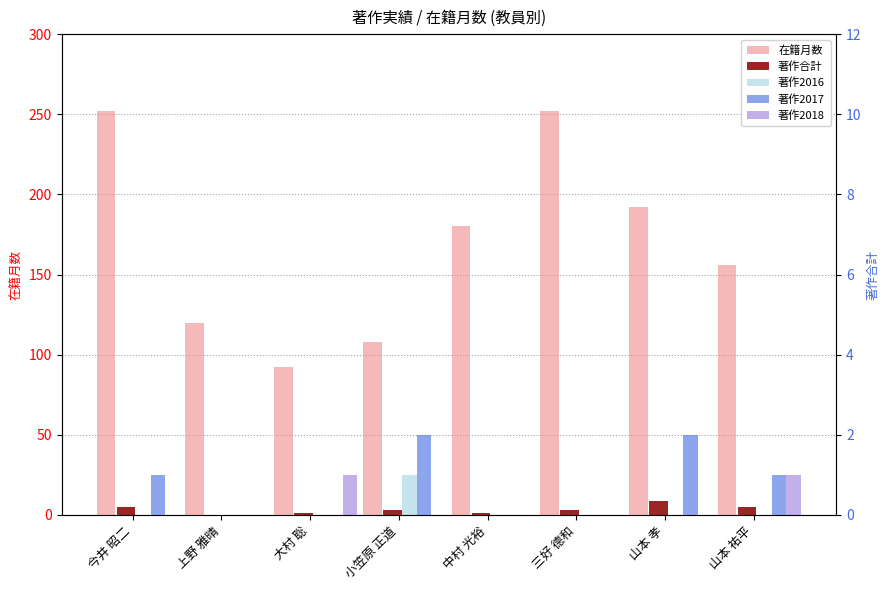

How many groups of bars are there?

8